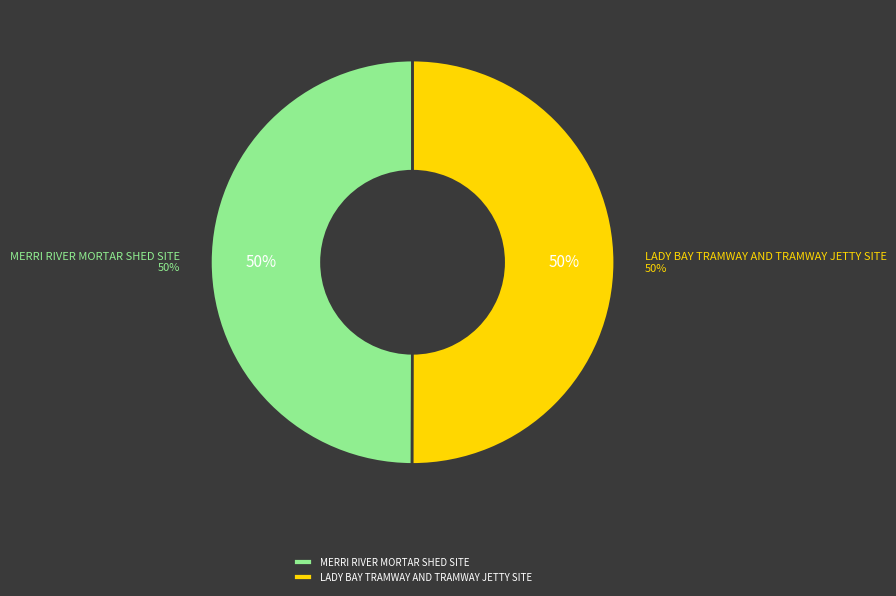

Count the number of slices in the pie.

2